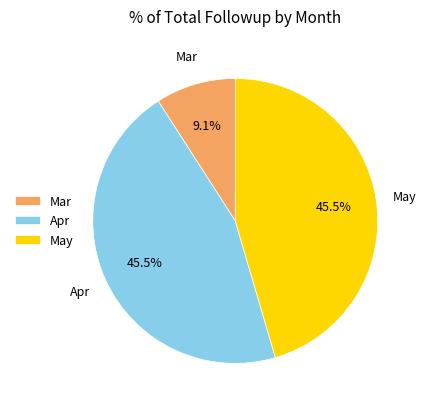

What is the total percentage of Mar and May?

54.5%